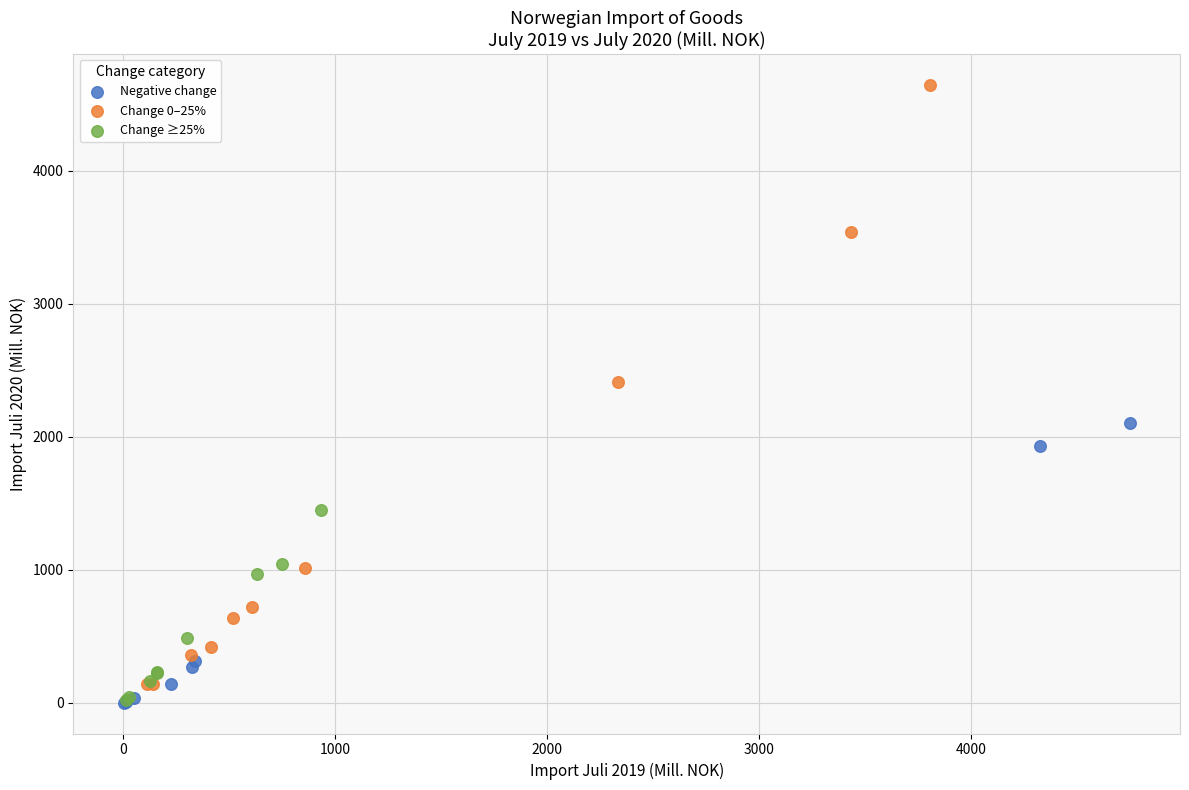

Which series contains the highest Y value?

Change 0–25%